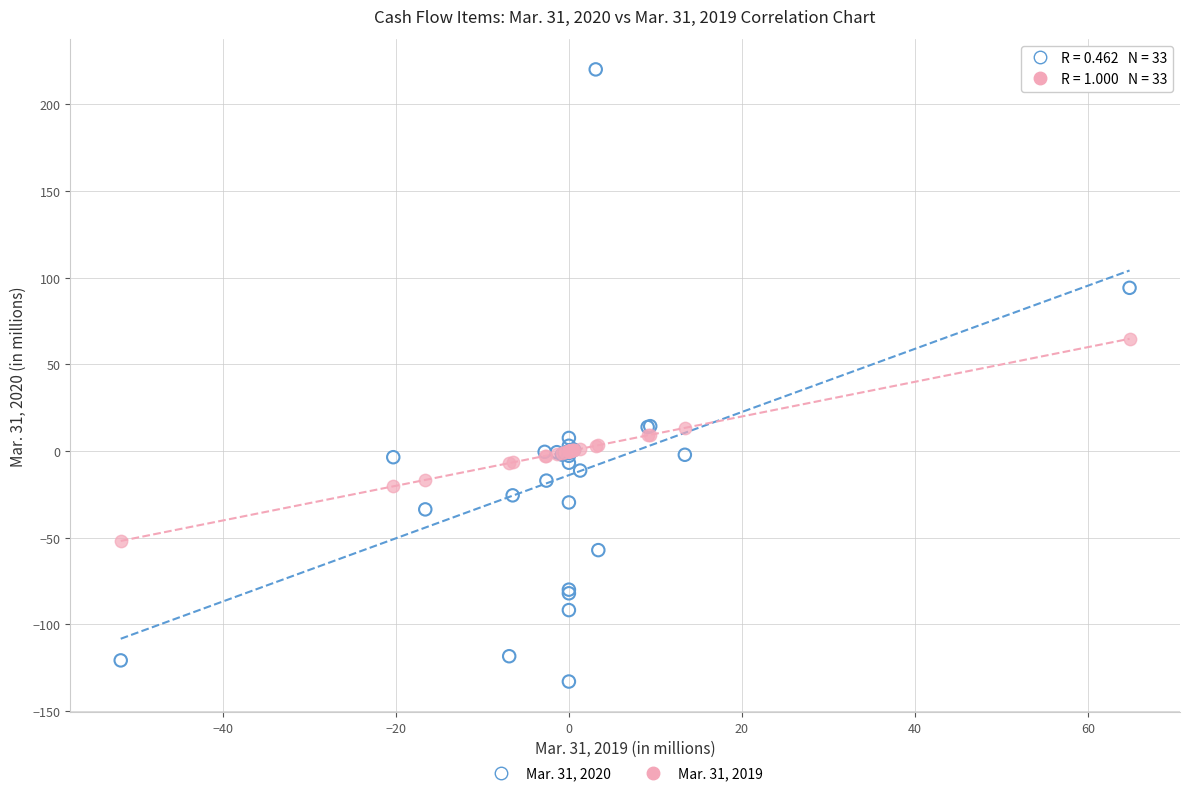

Which series contains the highest Y value?

Mar. 31, 2020